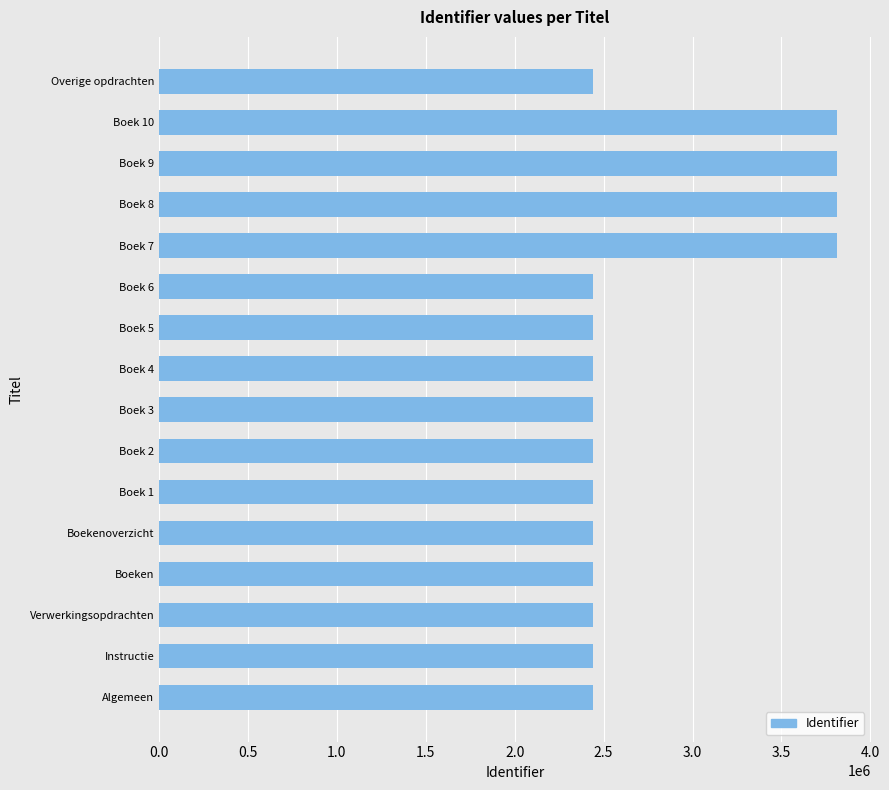

The value at Boekenoverzicht is 2440657. True or false?

True